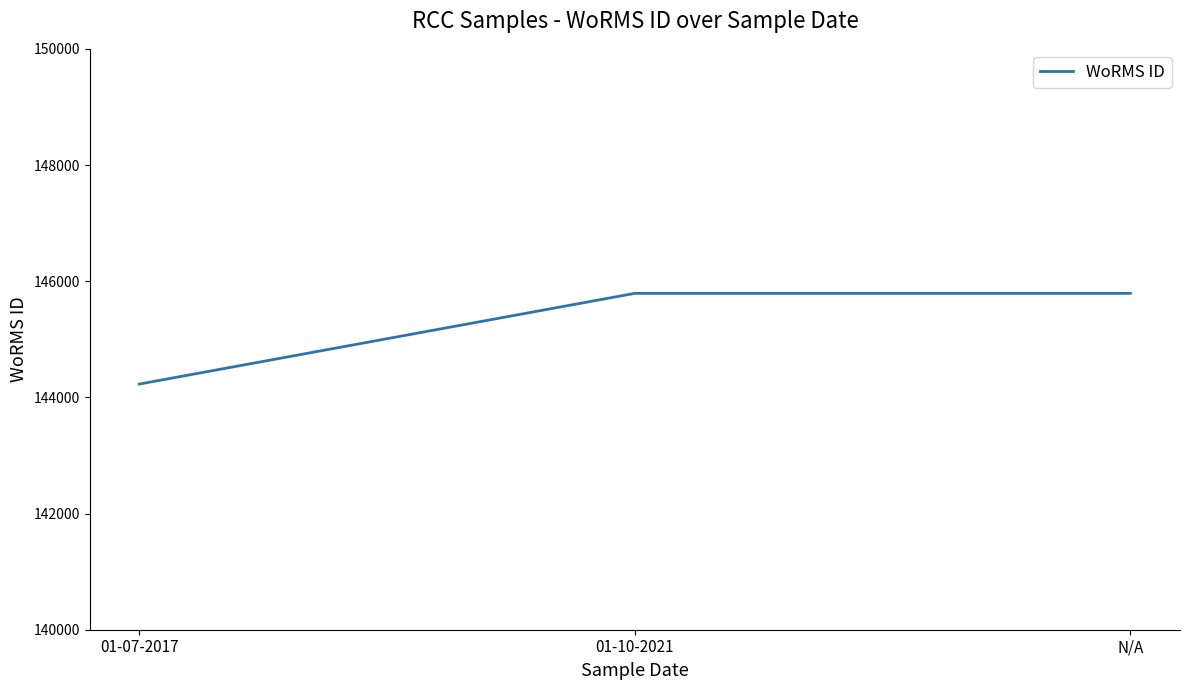

At which category does the chart reach its minimum across all series?

01-07-2017